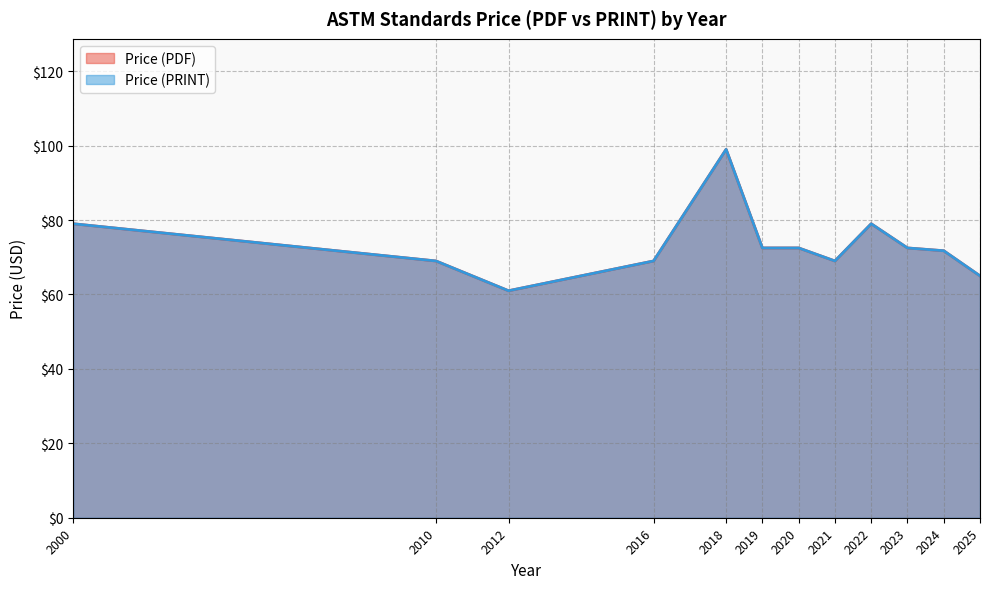

What is the average value of the Price (PRINT) series?

73